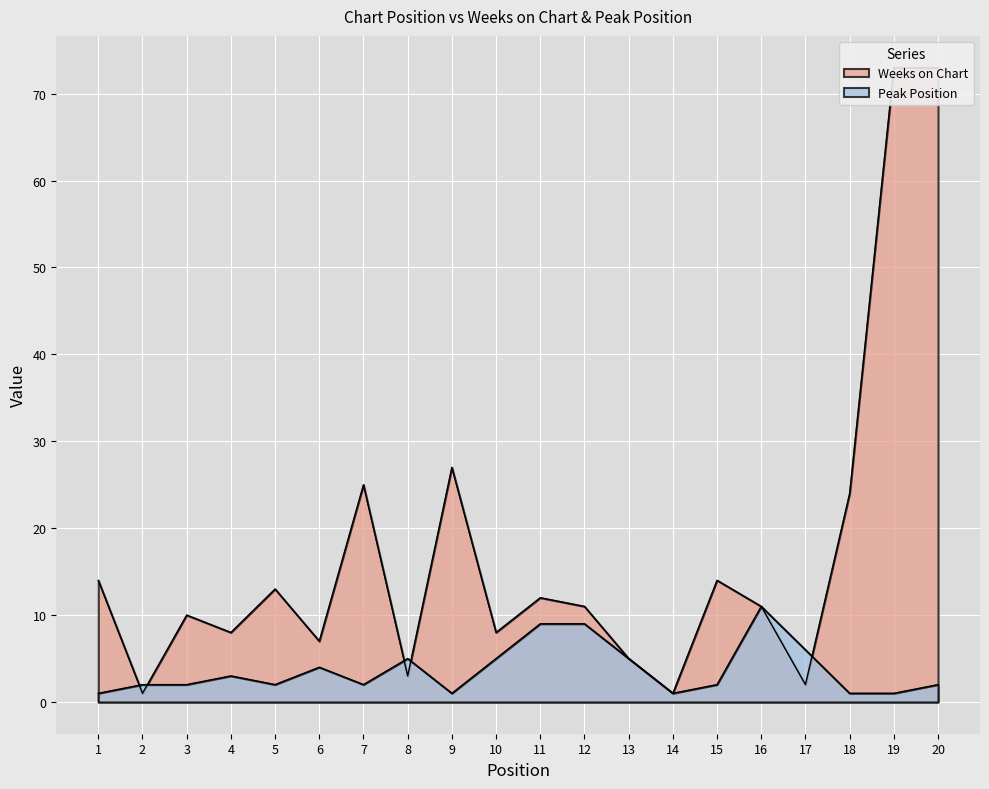

After their last crossing, which series has the higher values: Peak Position or Weeks on Chart?

Weeks on Chart